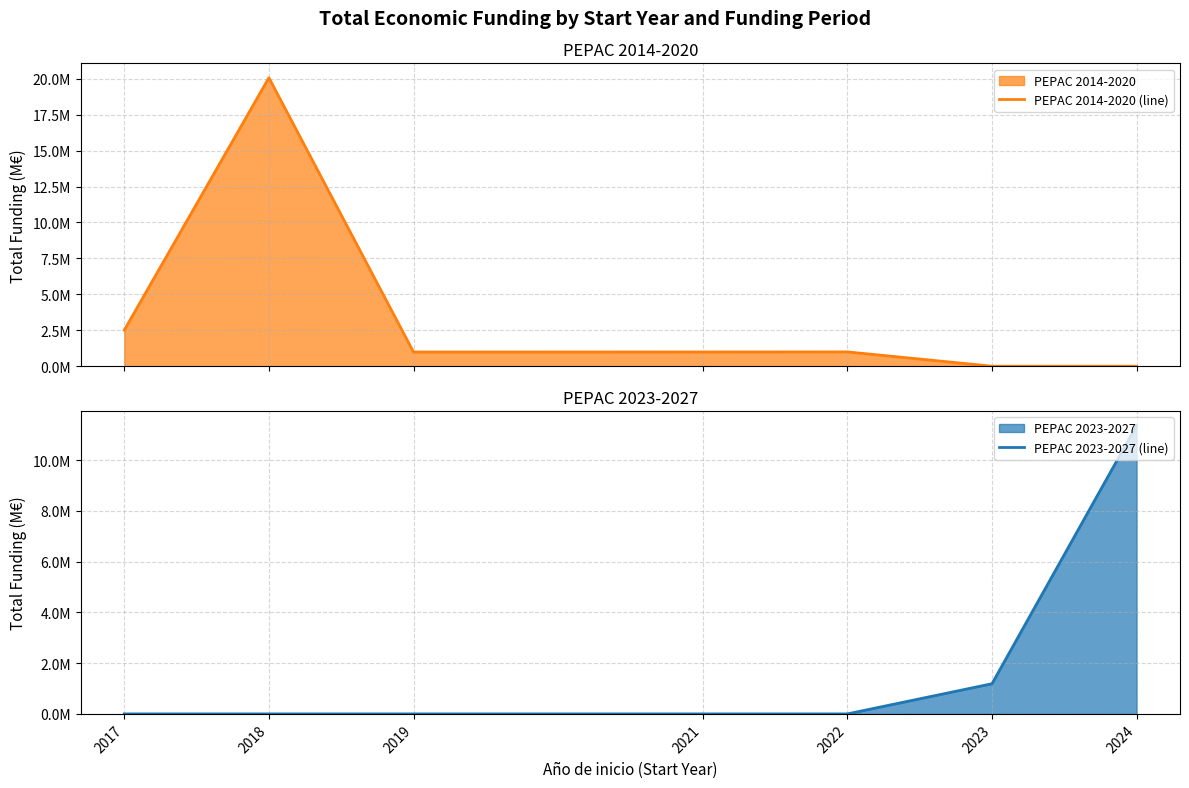

What is the difference between the second highest and minimum values in the PEPAC 2023-2027 (line) series?

1.2